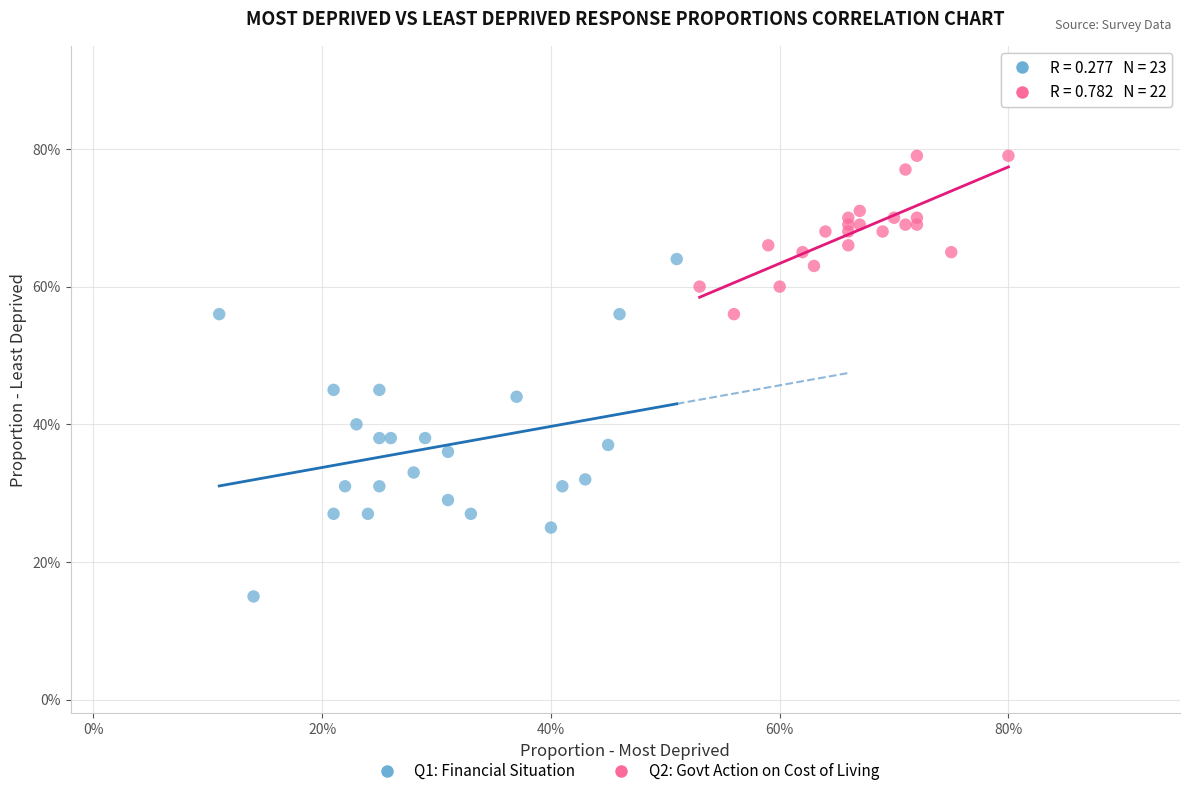

Which series reaches the minimum Y coordinate?

Q1: Financial Situation